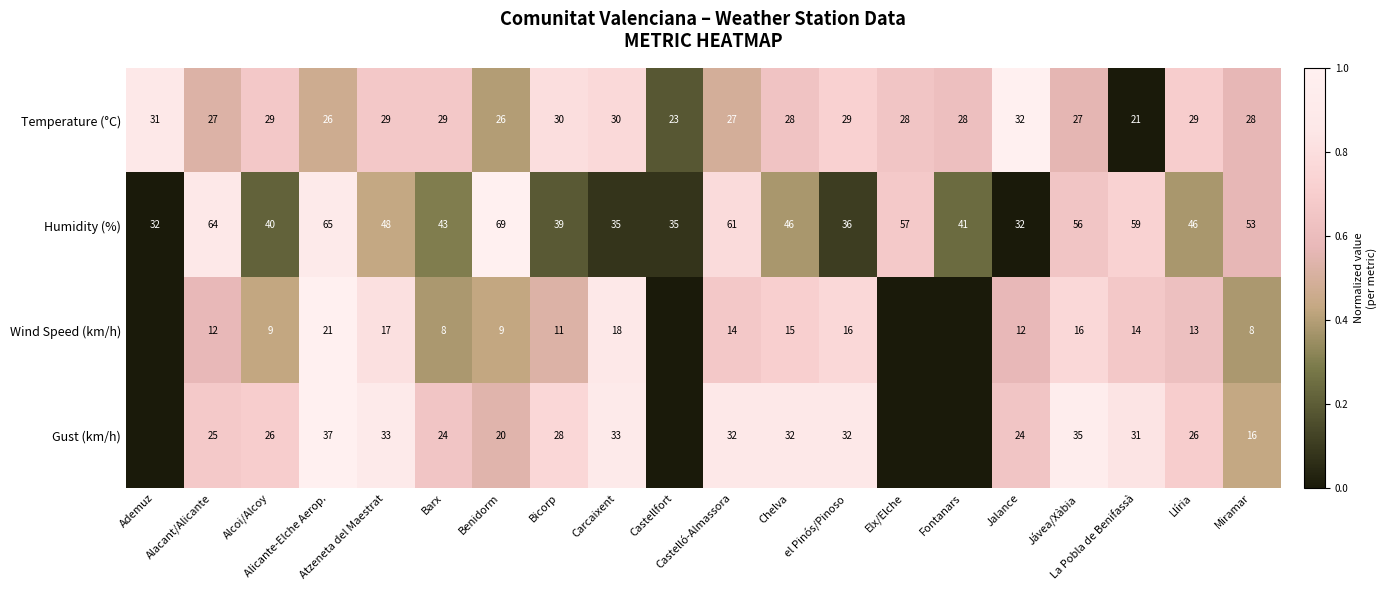

What is the sum of all Temperature (°C) values?

557